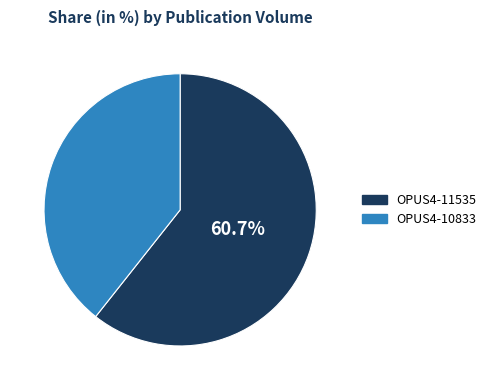

How many slices are in this pie chart?

2